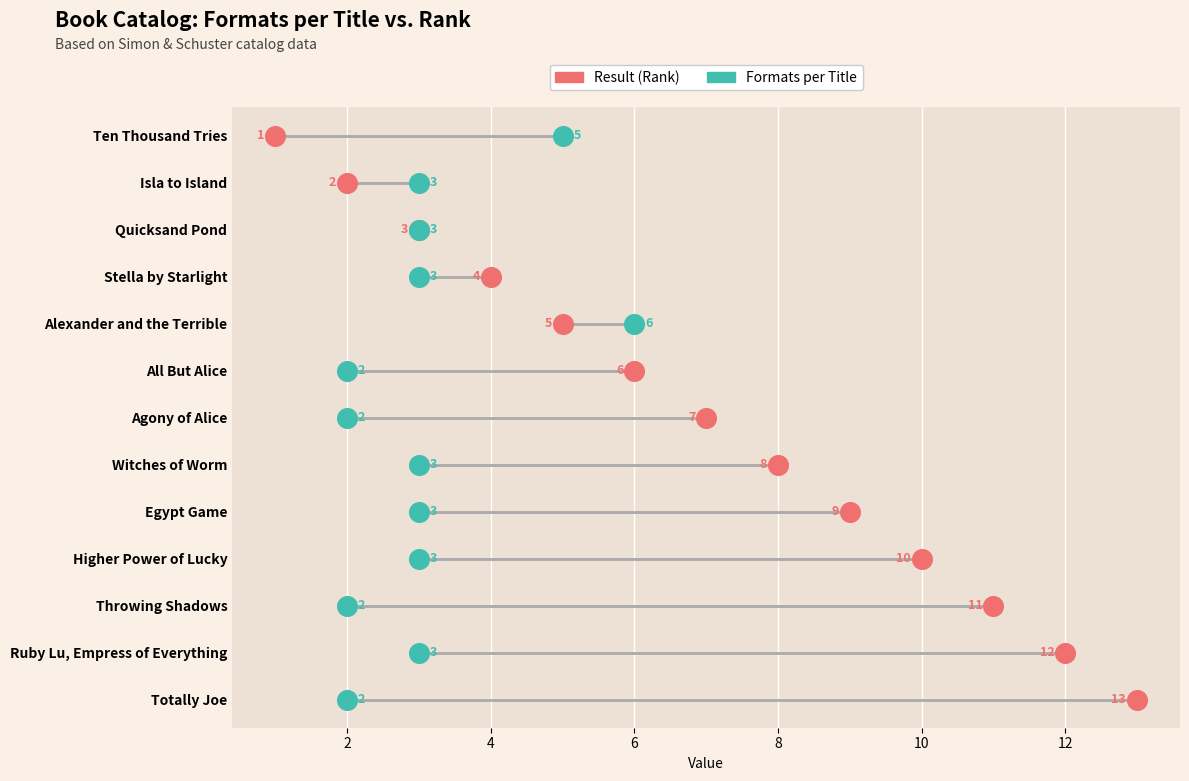

What are all the series names shown in the legend?

Result (Rank), Formats per Title